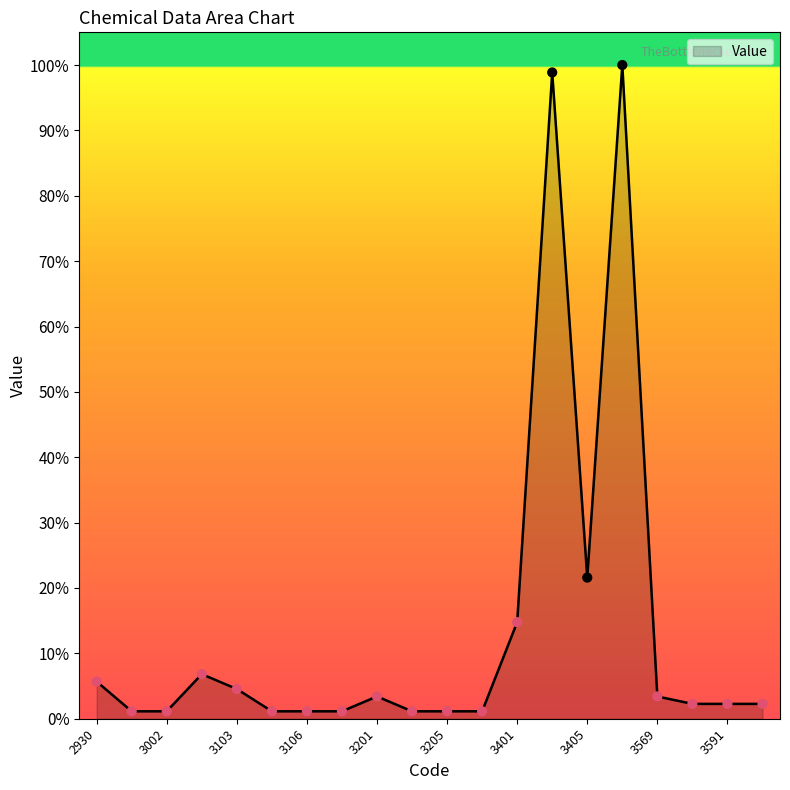

What is the difference between the maximum and minimum values?

98.9